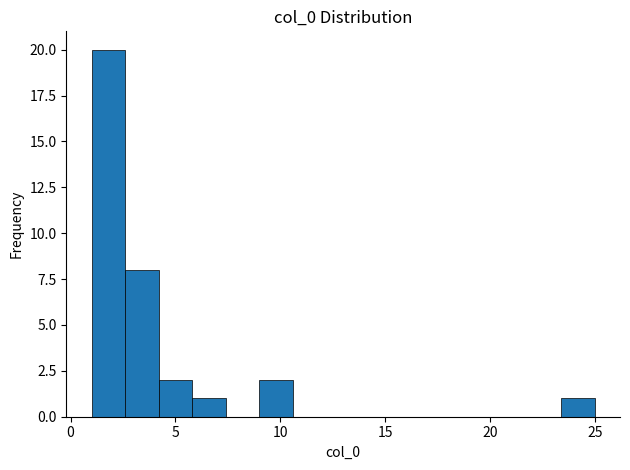

Read against the x-axis, roughly where is the centre of the tallest bar?

2.0